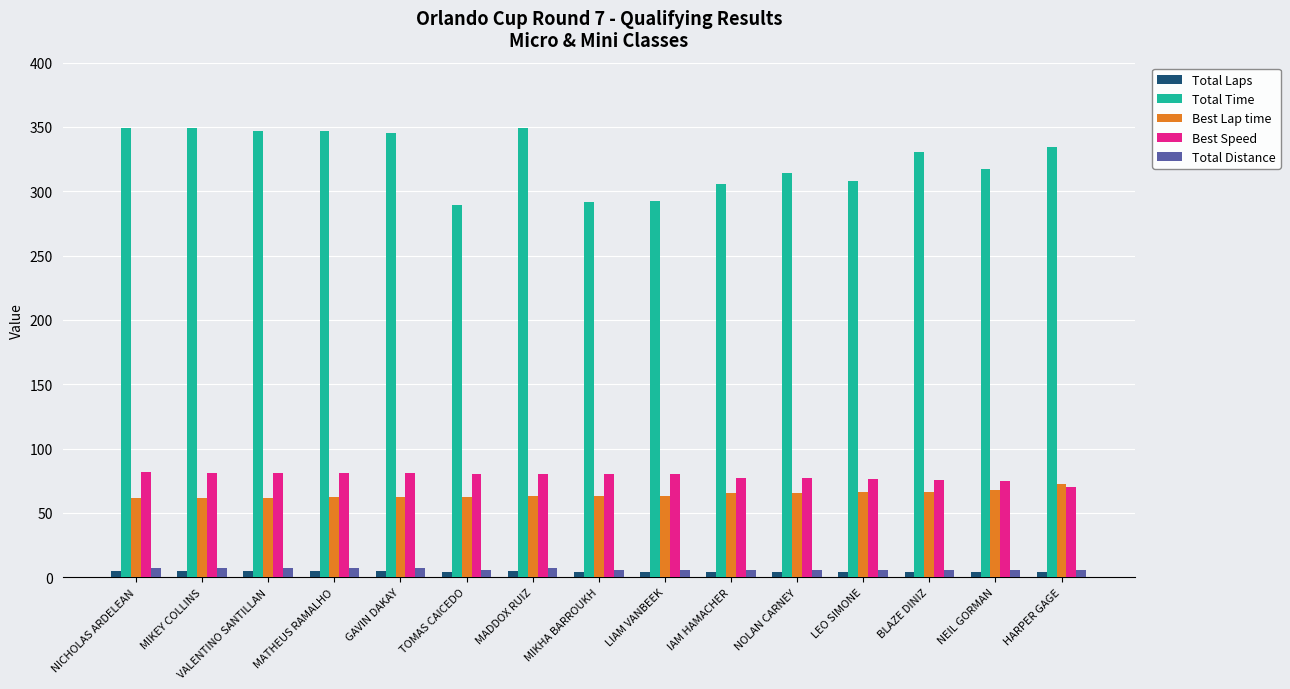

How many groups of bars are there?

15